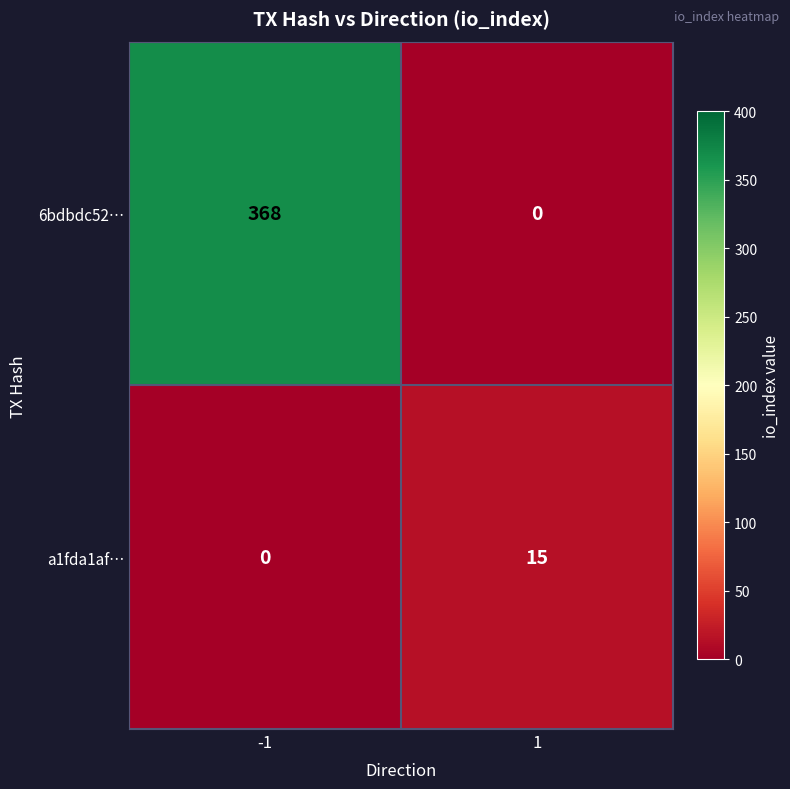

At which category is the sum across all series the highest?

-1